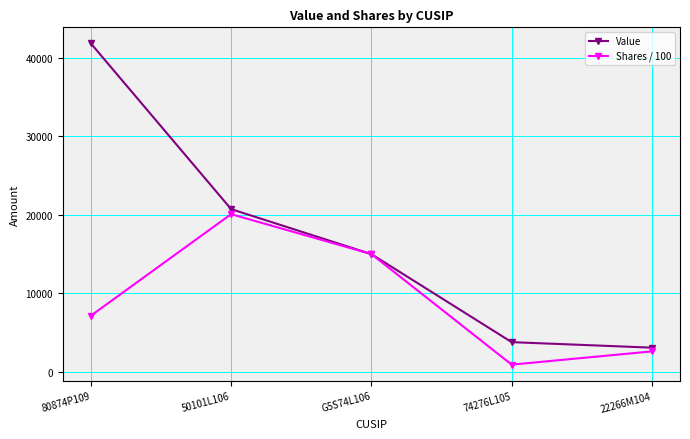

Which series has the widest spread of values?

Value